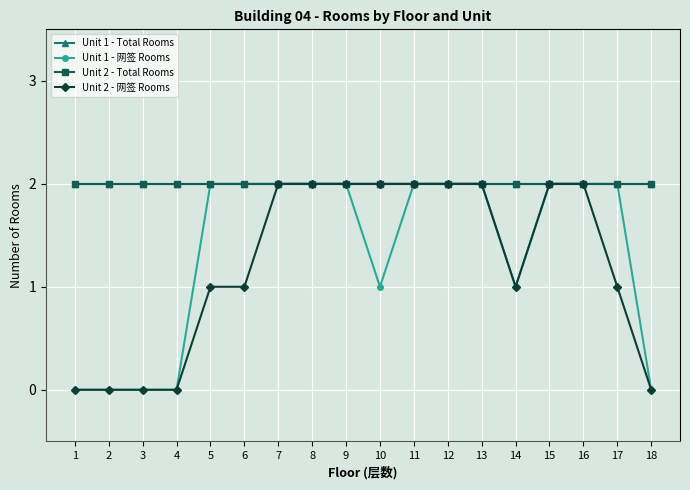

What is the approximate value of Unit 1 - Total Rooms at 8?

2